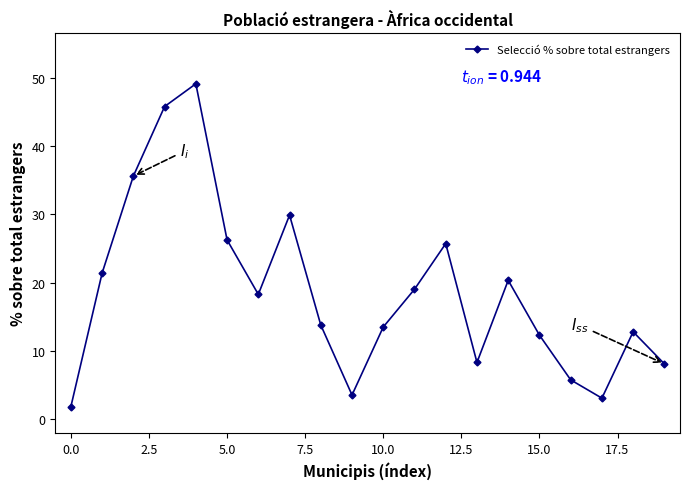

What is the value of the 1st point from the left?

1.9